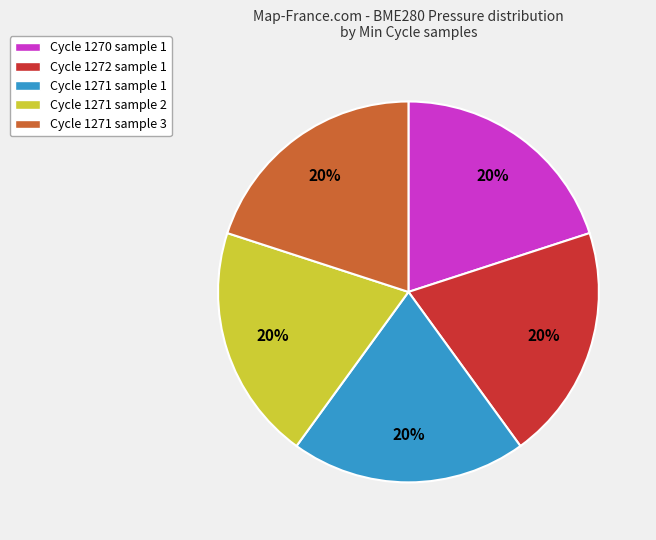

Does any single category account for the majority?

No